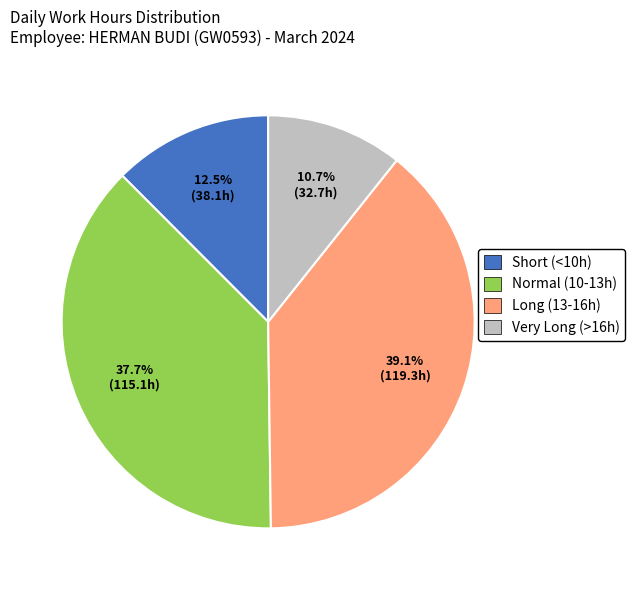

Between Very Long (>16h) and Long (13-16h), which is larger?

Long (13-16h)